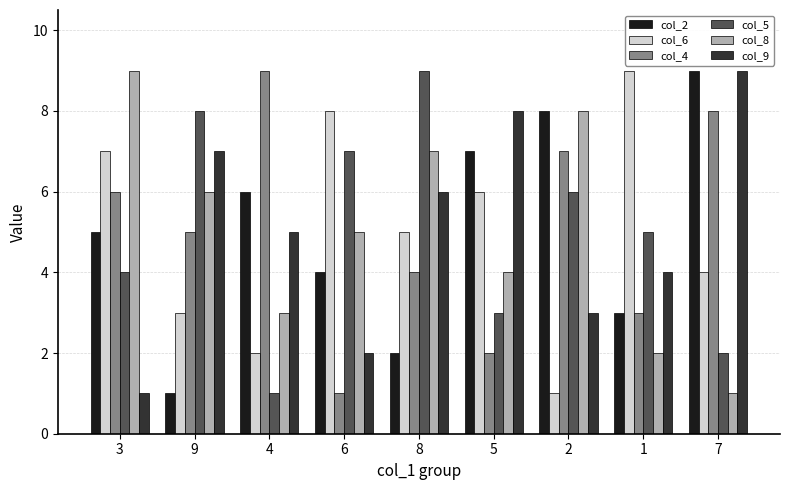

Are the bars grouped side by side (vs. stacked)?

Yes